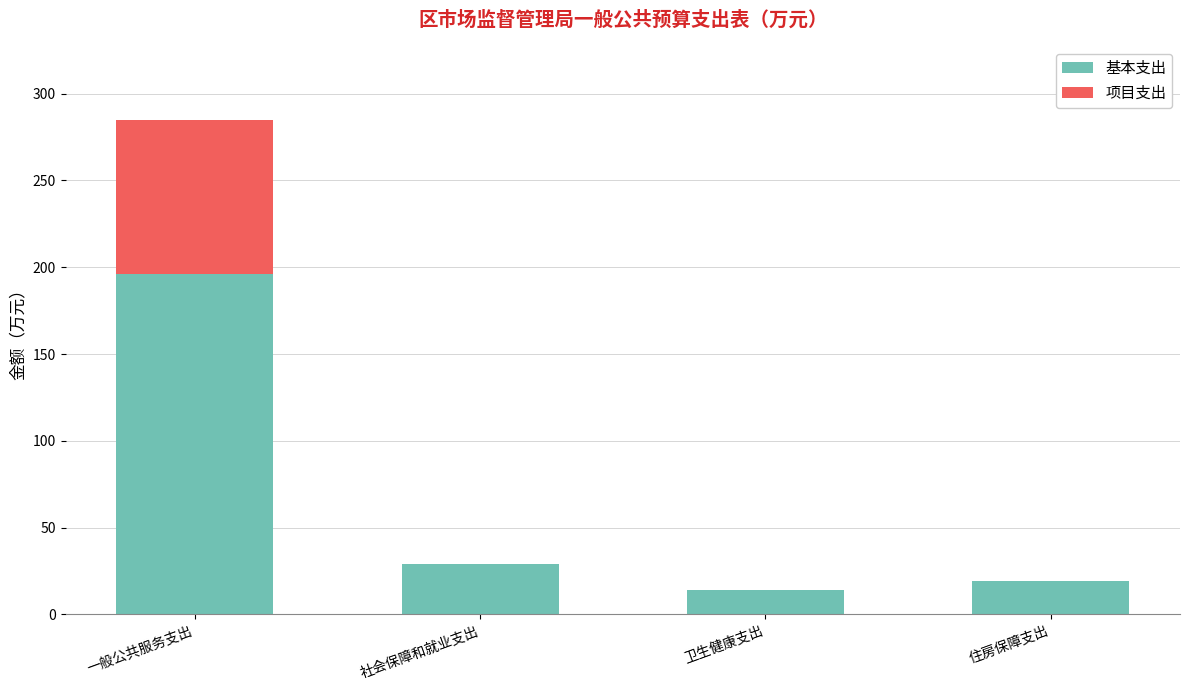

What is the highest value of the 基本支出 series?

196.2